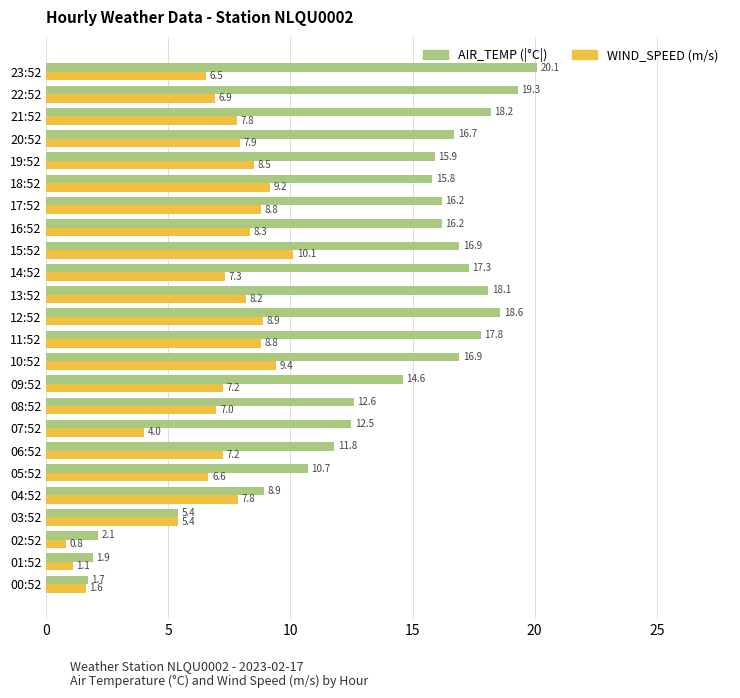

What is the sum of all WIND_SPEED (m/s) values?

165.5